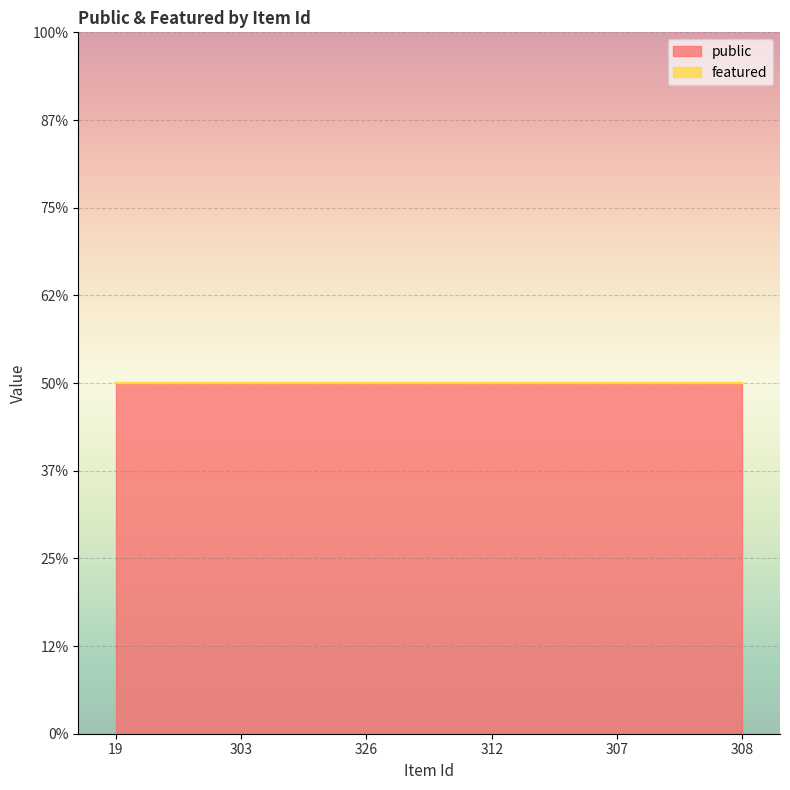

Reading left to right, transcribe all the data shown in this chart.

public: 1	1	1	1	1	1
featured: 0	0	0	0	0	0